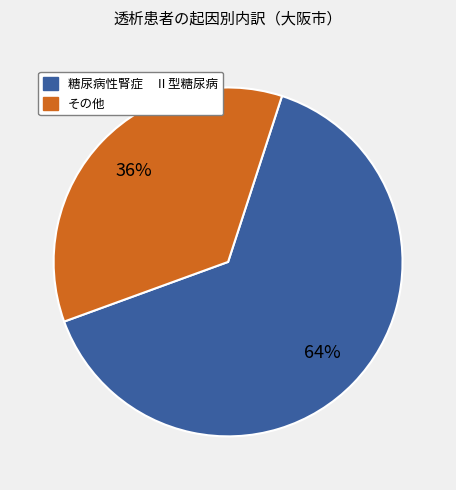

Count the number of slices in the pie.

2